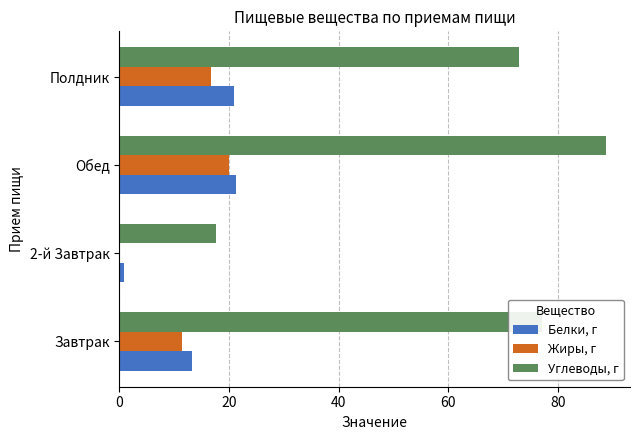

What is the sum of the Углеводы, г values at Обед and Полдник?

161.6